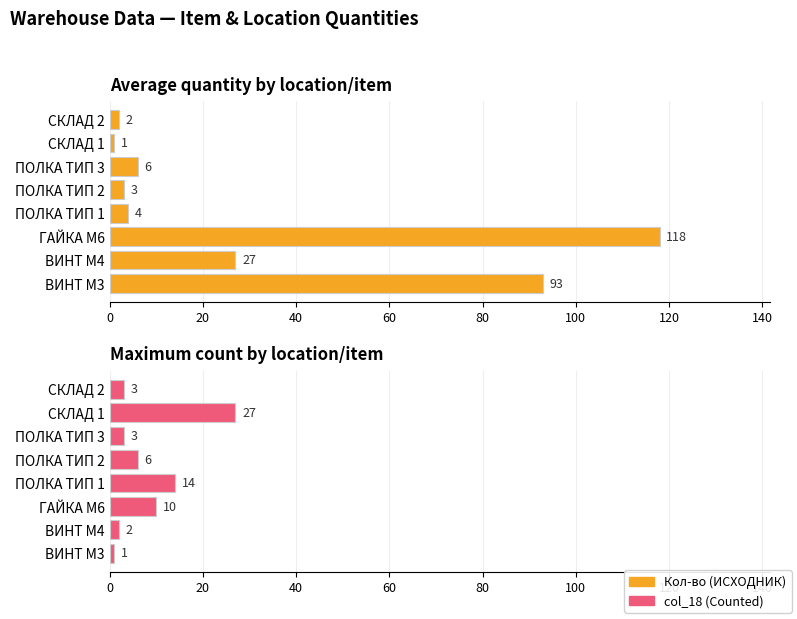

Does the chart contain stacked bars?

No